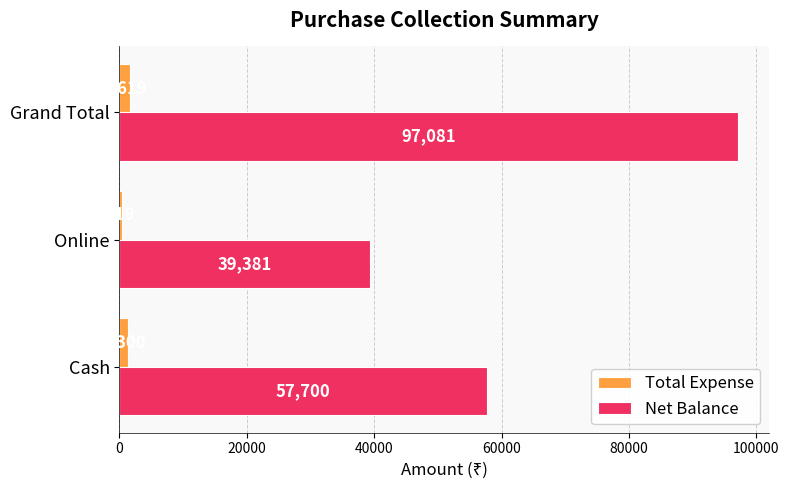

The Net Balance series shows 97081 at Grand Total. True or false?

True